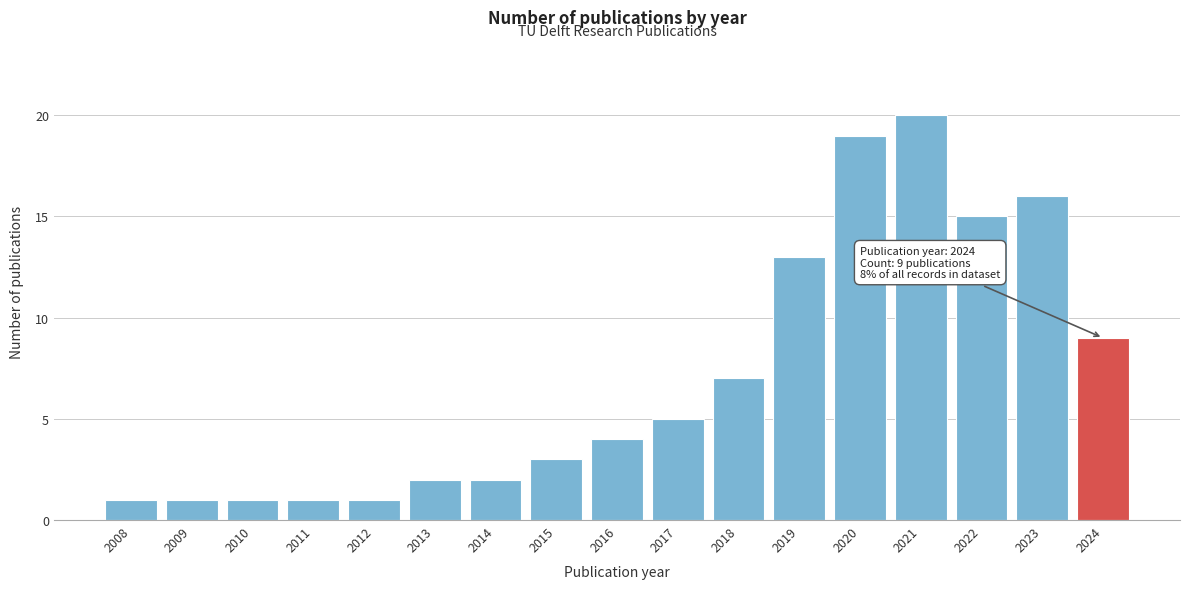

Reading left to right, what are all the values shown in this chart?

1	1	1	1	1	2	2	3	4	5	7	13	19	20	15	16	9